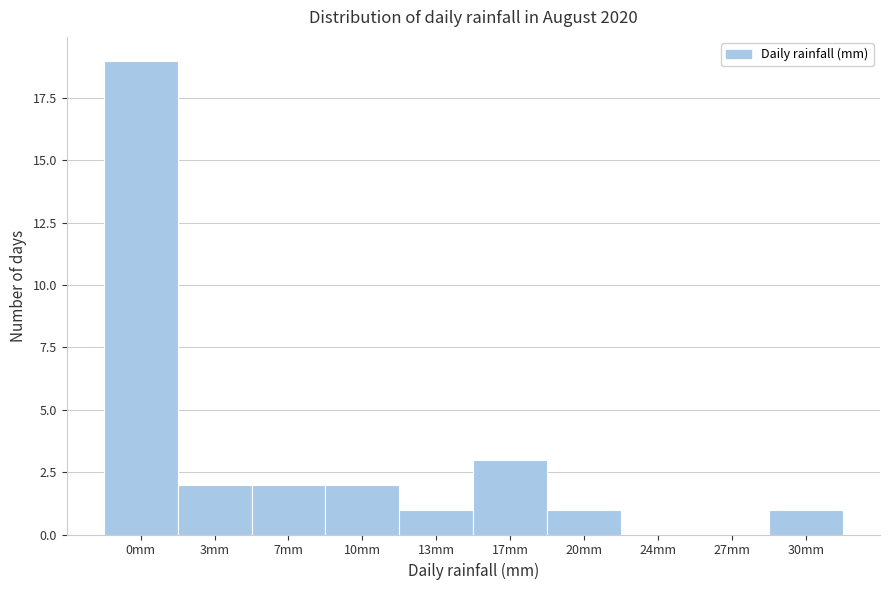

Reading left to right, transcribe all the data shown in this chart.

0mm=19	3mm=2	7mm=2	10mm=2	13mm=1	17mm=3	20mm=1	24mm=0	27mm=0	30mm=1